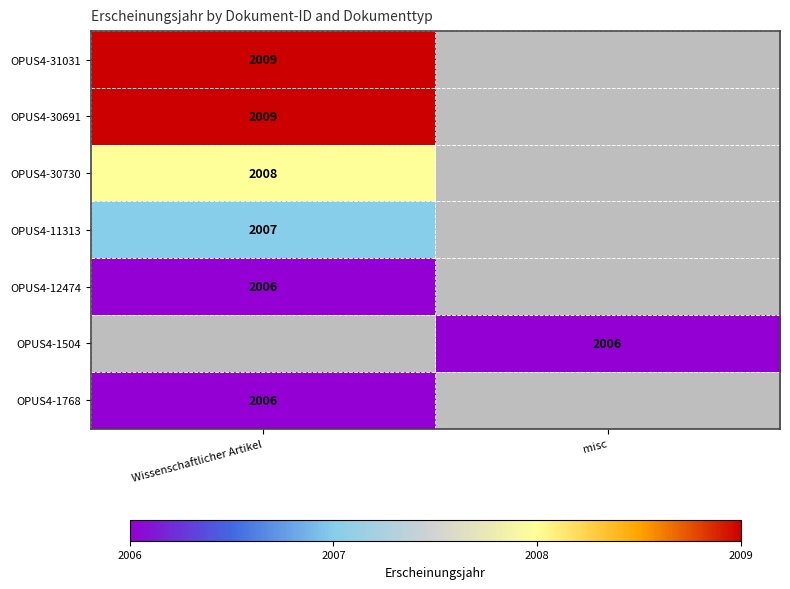

The value of OPUS4-1768 at Wissenschaftlicher Artikel is 1395. True or false?

False